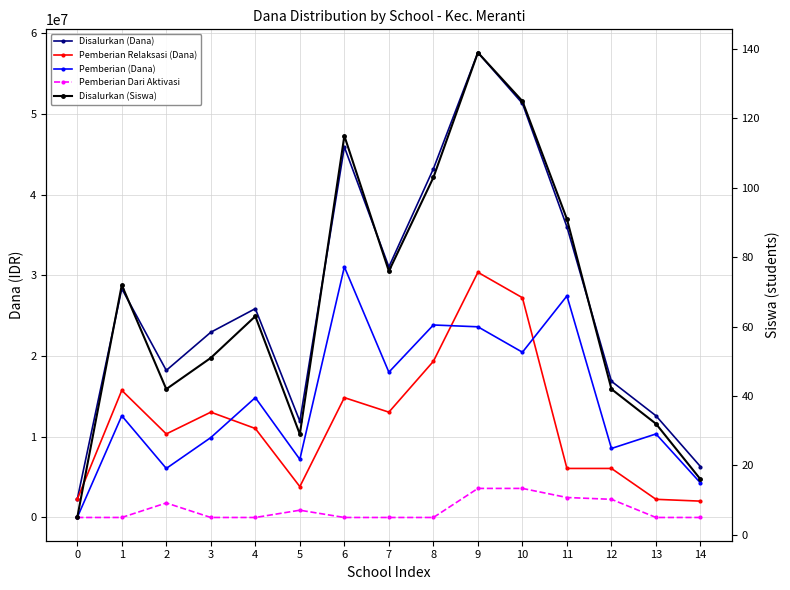

What is the average value of the Pemberian Dari Aktivasi series?

975000